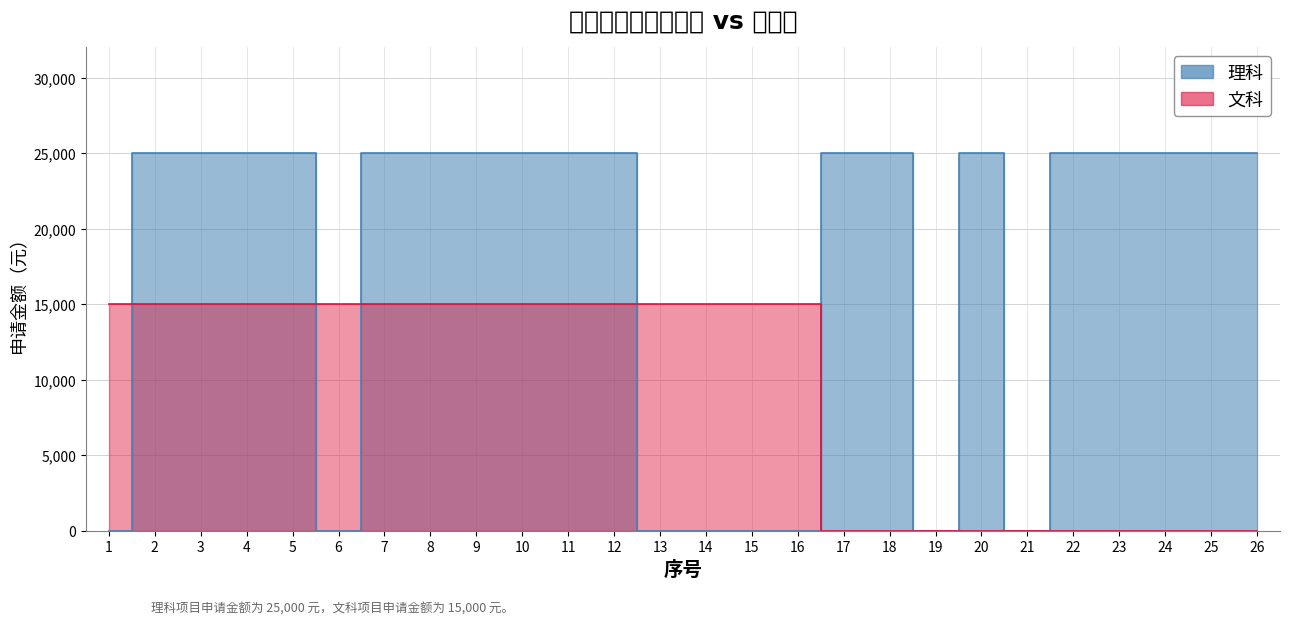

True or false: 文科 has a value of 9992 at 19.

False